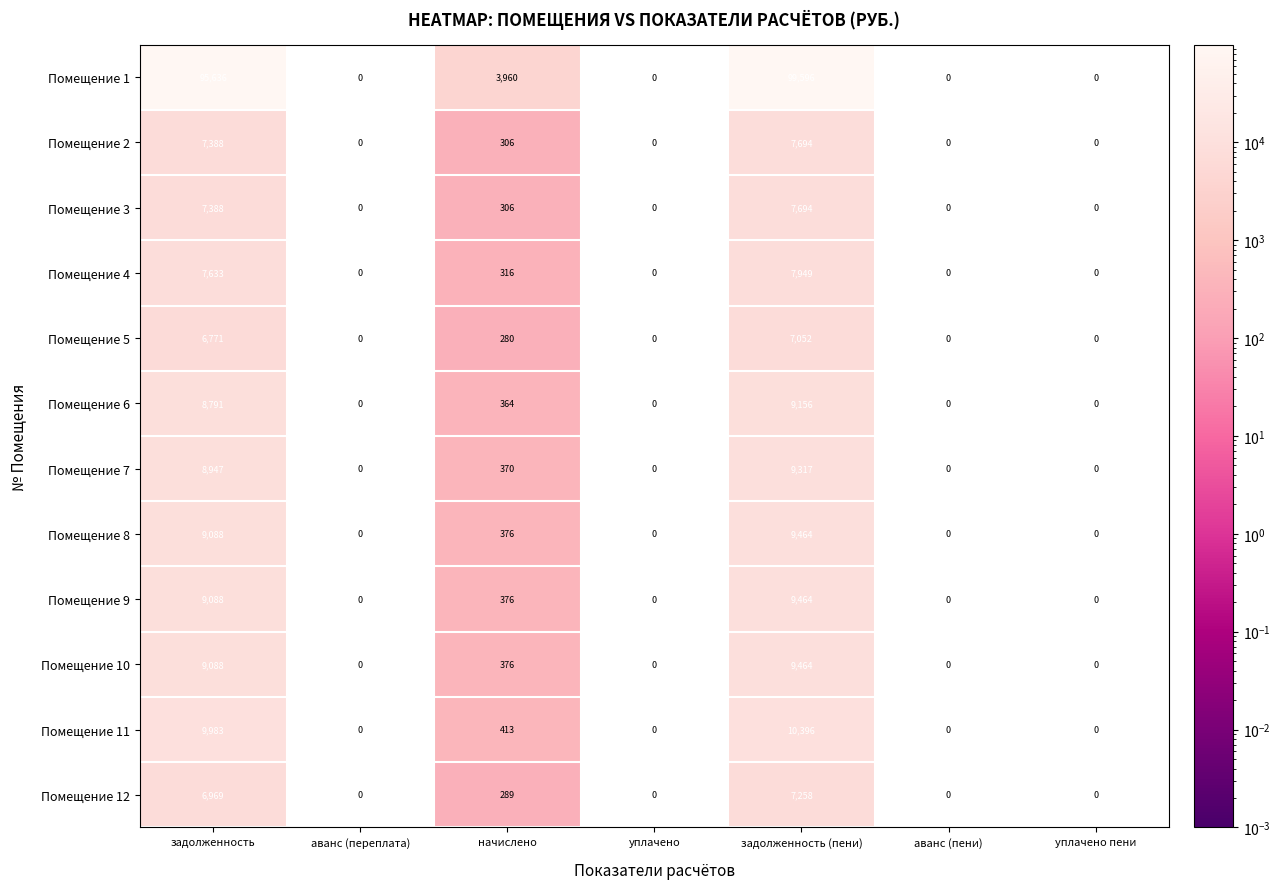

What is the average value of the Помещение 11 series?

2970